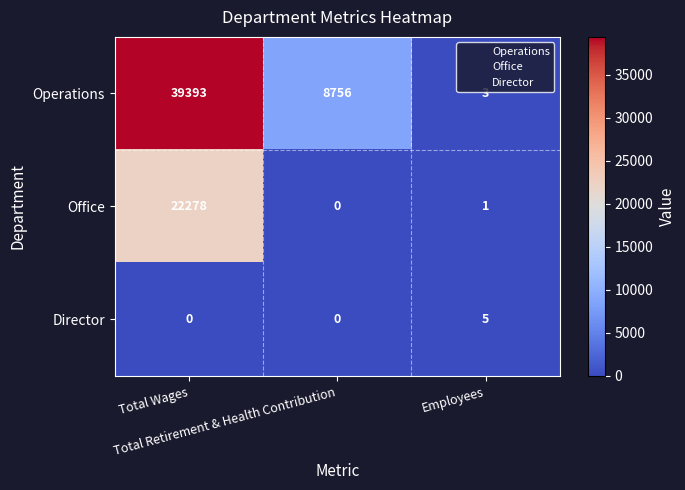

How many Director values are between 0 and 5?

3